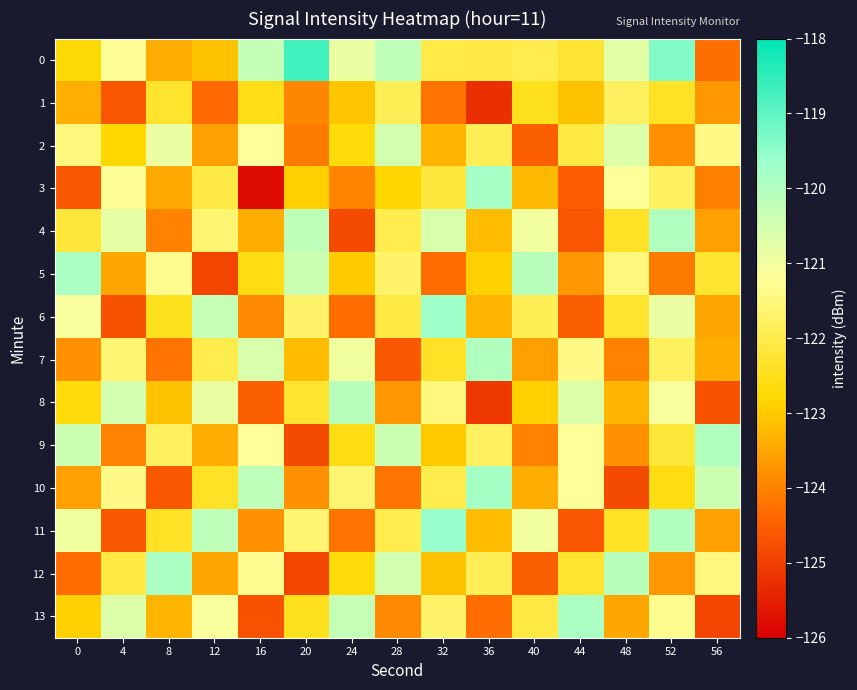

Reading left to right, list all the values displayed in this chart.

0: 0=-122.7	4=-121.2	8=-123.4	12=-123.1	16=-120.3	20=-118.7	24=-120.9	28=-120.2	32=-122.0	36=-122.1	40=-122.0	44=-122.3	48=-120.8	52=-119.4	56=-124.3
1: 0=-123.4	4=-124.6	8=-122.3	12=-124.4	16=-122.5	20=-123.9	24=-123.0	28=-121.9	32=-124.2	36=-125.2	40=-122.5	44=-123.1	48=-121.8	52=-122.4	56=-123.7
2: 0=-121.5	4=-122.8	8=-120.9	12=-123.6	16=-121.2	20=-124.1	24=-122.7	28=-120.5	32=-123.3	36=-121.9	40=-124.5	44=-122.1	48=-120.7	52=-123.8	56=-121.4
3: 0=-124.6	4=-121.2	8=-123.5	12=-122.1	16=-125.8	20=-122.9	24=-124.0	28=-122.8	32=-122.2	36=-119.8	40=-123.2	44=-124.5	48=-121.2	52=-121.8	56=-124.0
4: 0=-122.2	4=-120.8	8=-124.0	12=-121.6	16=-123.4	20=-120.2	24=-124.8	28=-122.0	32=-120.6	36=-123.2	40=-121.0	44=-124.6	48=-122.4	52=-120.0	56=-123.6
5: 0=-119.9	4=-123.5	8=-121.3	12=-124.9	16=-122.6	20=-120.4	24=-123.0	28=-121.7	32=-124.3	36=-122.9	40=-120.1	44=-123.7	48=-121.5	52=-124.1	56=-122.3
6: 0=-121.1	4=-124.7	8=-122.5	12=-120.3	16=-123.9	20=-121.7	24=-124.3	28=-122.1	32=-119.7	36=-123.3	40=-121.9	44=-124.5	48=-122.3	52=-120.9	56=-123.5
7: 0=-123.8	4=-121.6	8=-124.2	12=-122.0	16=-120.6	20=-123.2	24=-121.0	28=-124.6	32=-122.4	36=-120.0	40=-123.6	44=-121.4	48=-124.0	52=-121.8	56=-123.4
8: 0=-122.7	4=-120.5	8=-123.1	12=-120.9	16=-124.5	20=-122.3	24=-120.1	28=-123.7	32=-121.5	36=-125.1	40=-122.9	44=-120.7	48=-123.3	52=-121.1	56=-124.7
9: 0=-120.4	4=-124.0	8=-121.8	12=-123.4	16=-121.2	20=-124.8	24=-122.6	28=-120.4	32=-123.0	36=-121.8	40=-124.0	44=-121.2	48=-123.8	52=-122.2	56=-120.0
10: 0=-123.6	4=-121.4	8=-124.6	12=-122.4	16=-120.2	20=-123.8	24=-121.6	28=-124.2	32=-122.0	36=-119.8	40=-123.4	44=-121.2	48=-124.8	52=-122.6	56=-120.4
11: 0=-121.0	4=-124.6	8=-122.4	12=-120.2	16=-123.8	20=-121.6	24=-124.2	28=-122.0	32=-119.6	36=-123.2	40=-121.0	44=-124.6	48=-122.4	52=-120.0	56=-123.6
12: 0=-124.3	4=-122.1	8=-119.9	12=-123.5	16=-121.3	20=-124.9	24=-122.7	28=-120.5	32=-123.1	36=-121.9	40=-124.5	44=-122.3	48=-120.1	52=-123.7	56=-121.5
13: 0=-122.9	4=-120.7	8=-123.3	12=-121.1	16=-124.7	20=-122.5	24=-120.3	28=-123.9	32=-121.7	36=-124.3	40=-122.1	44=-119.9	48=-123.5	52=-121.3	56=-124.9